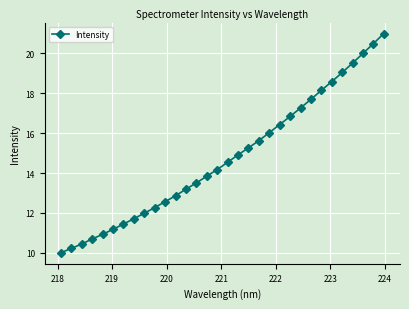

What is the value of the 27th point from the left?

18.6